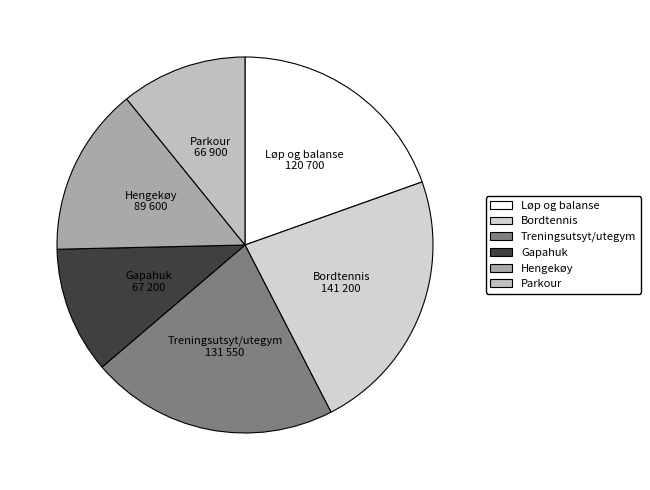

Does Løp og balanse represent more than half of the total?

No